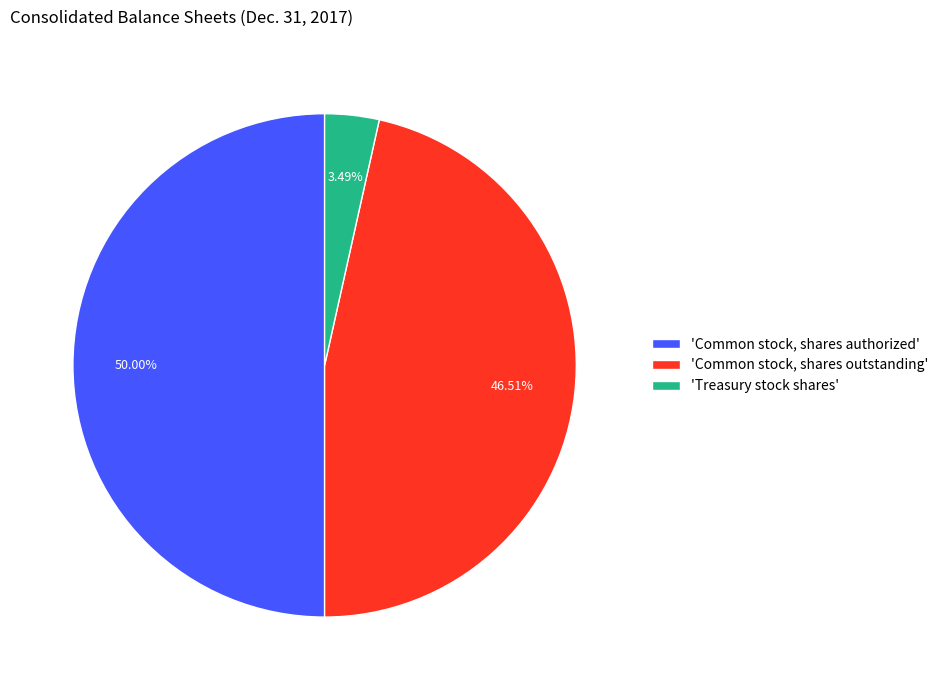

Rank the categories by value from highest to lowest.

'Common stock, shares authorized', 'Common stock, shares outstanding', 'Treasury stock shares'